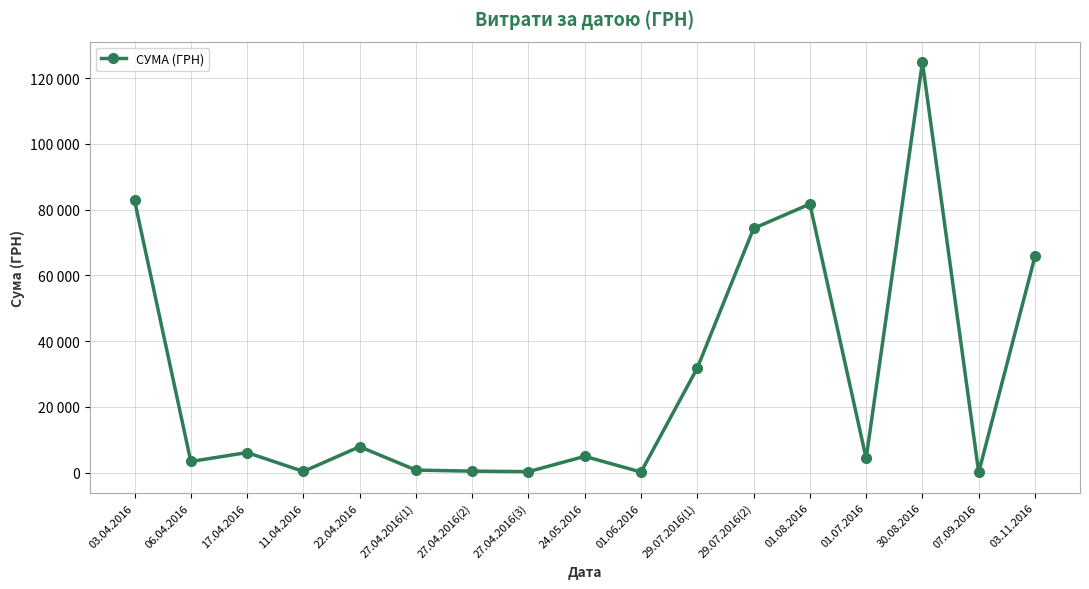

Count the number of categories in the chart.

17